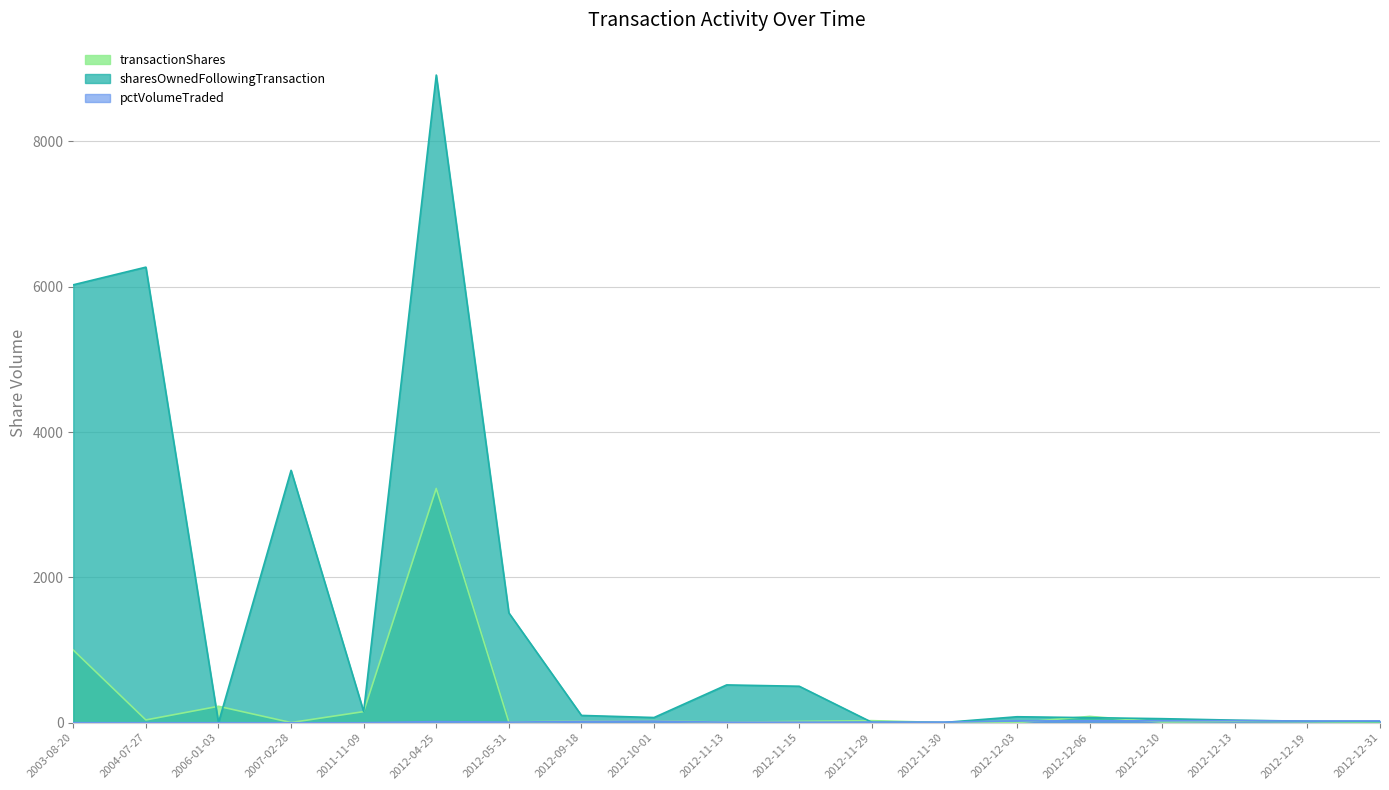

What is the total value across all series at 2012-05-31?

1527.9